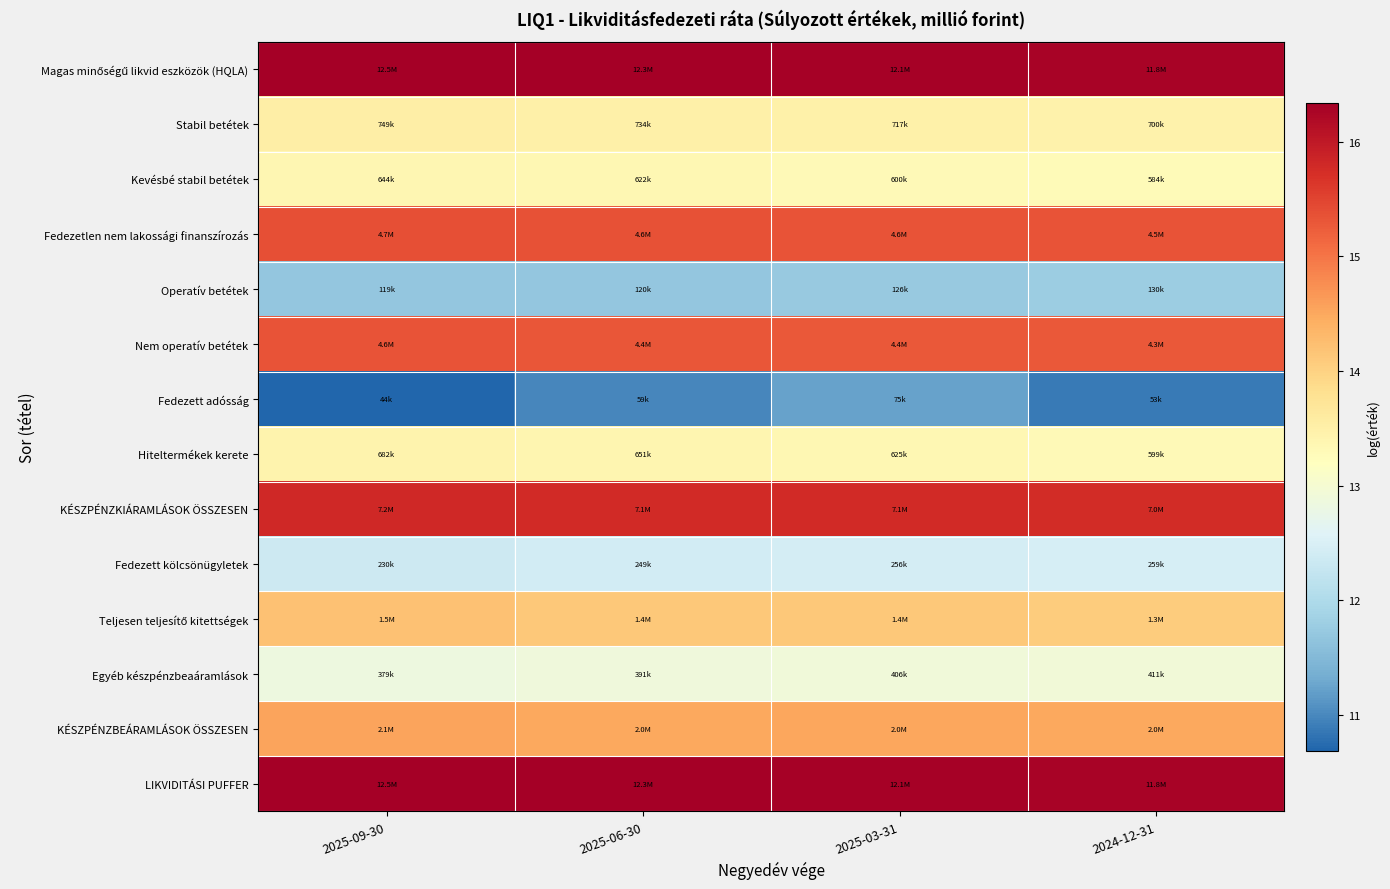

Which has a higher value, 2025-06-30 or 2024-12-31?

2025-06-30